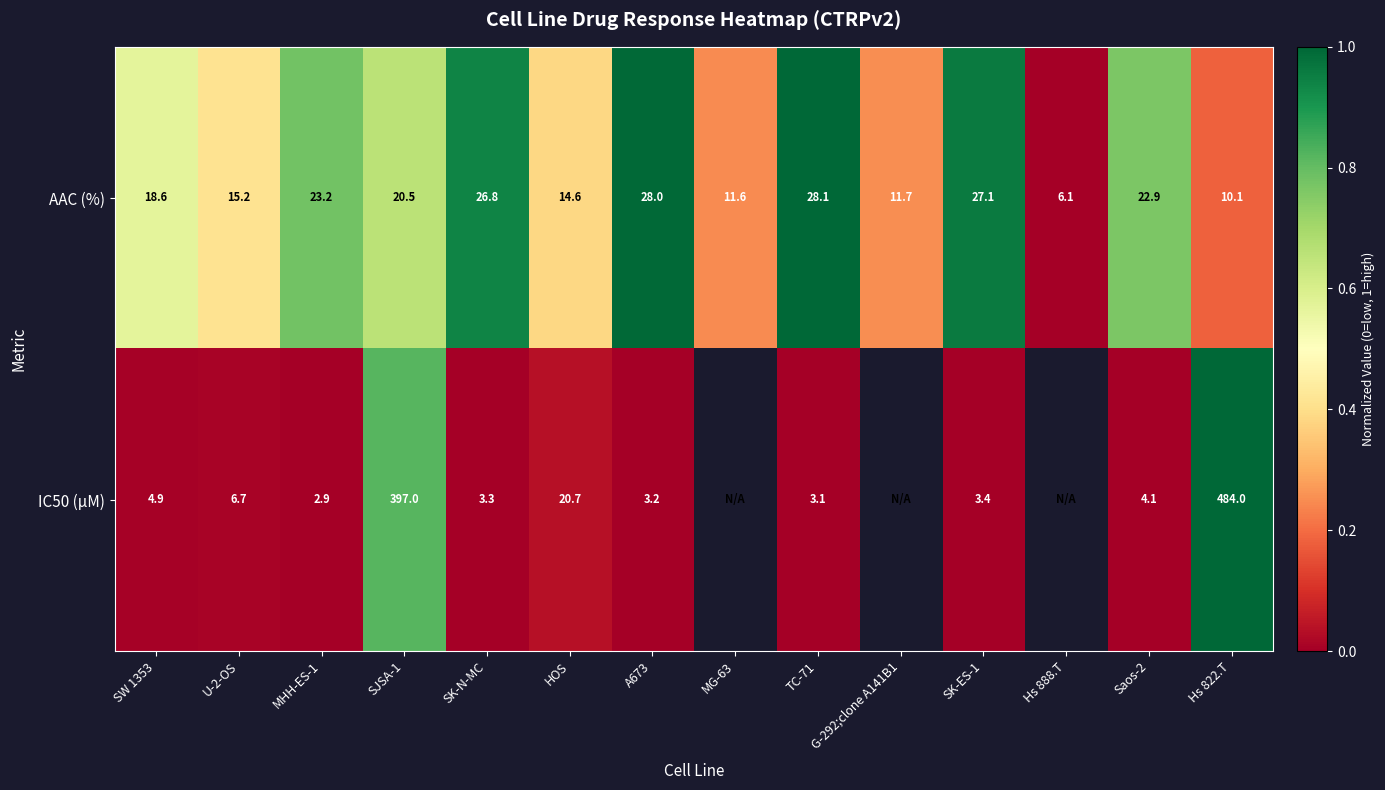

How many distinct data groups are displayed?

2